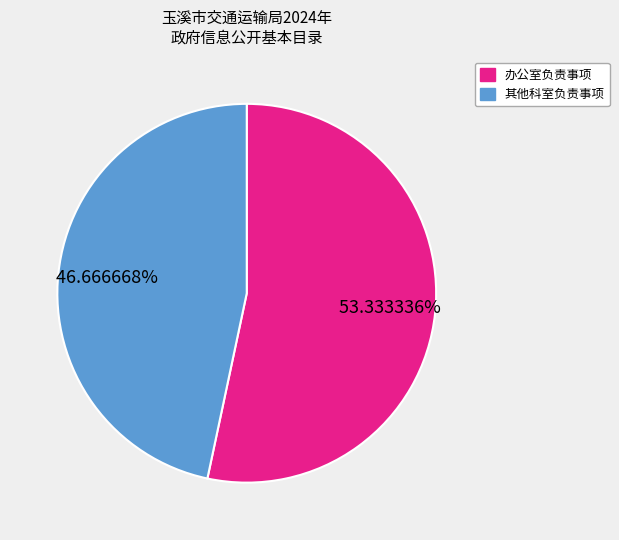

Rank the categories by value from highest to lowest.

办公室负责事项, 其他科室负责事项